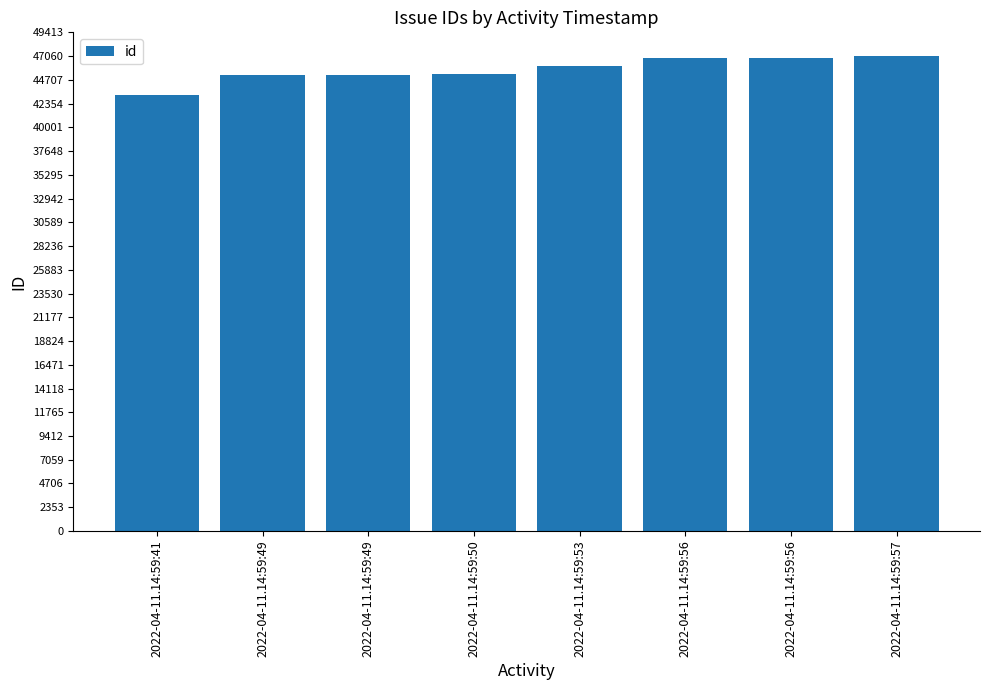

Rank the categories by value from lowest to highest.

2022-04-11.14:59:41, 2022-04-11.14:59:49, 2022-04-11.14:59:49, 2022-04-11.14:59:50, 2022-04-11.14:59:53, 2022-04-11.14:59:56, 2022-04-11.14:59:56, 2022-04-11.14:59:57